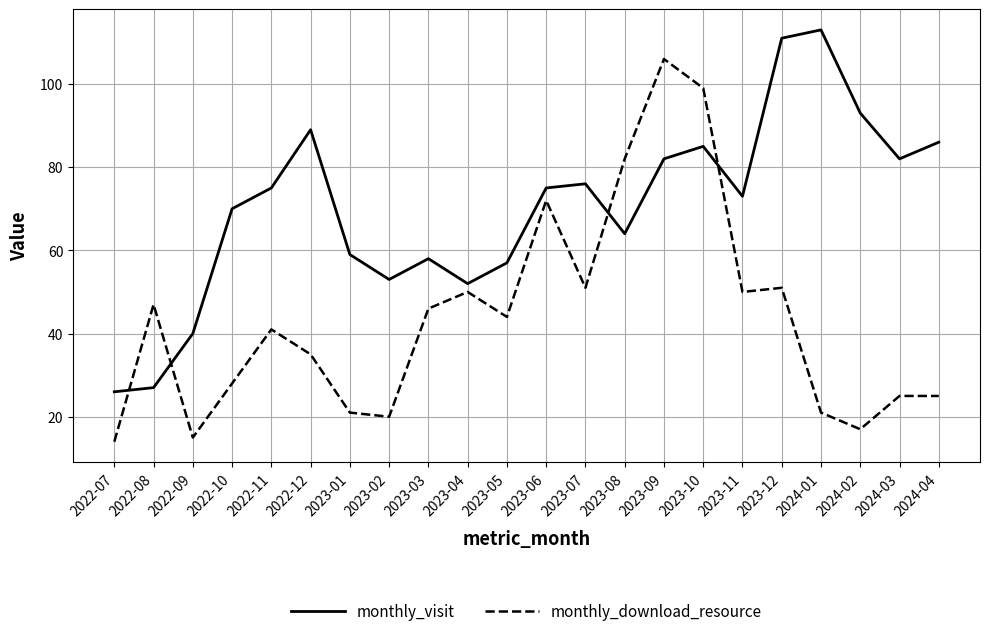

Reading right to left, list all the values displayed in this chart.

monthly_visit: 2024-04=86	2024-03=82	2024-02=93	2024-01=113	2023-12=111	2023-11=73	2023-10=85	2023-09=82	2023-08=64	2023-07=76	2023-06=75	2023-05=57	2023-04=52	2023-03=58	2023-02=53	2023-01=59	2022-12=89	2022-11=75	2022-10=70	2022-09=40	2022-08=27	2022-07=26
monthly_download_resource: 2024-04=25	2024-03=25	2024-02=17	2024-01=21	2023-12=51	2023-11=50	2023-10=99	2023-09=106	2023-08=82	2023-07=51	2023-06=72	2023-05=44	2023-04=50	2023-03=46	2023-02=20	2023-01=21	2022-12=35	2022-11=41	2022-10=28	2022-09=15	2022-08=47	2022-07=14